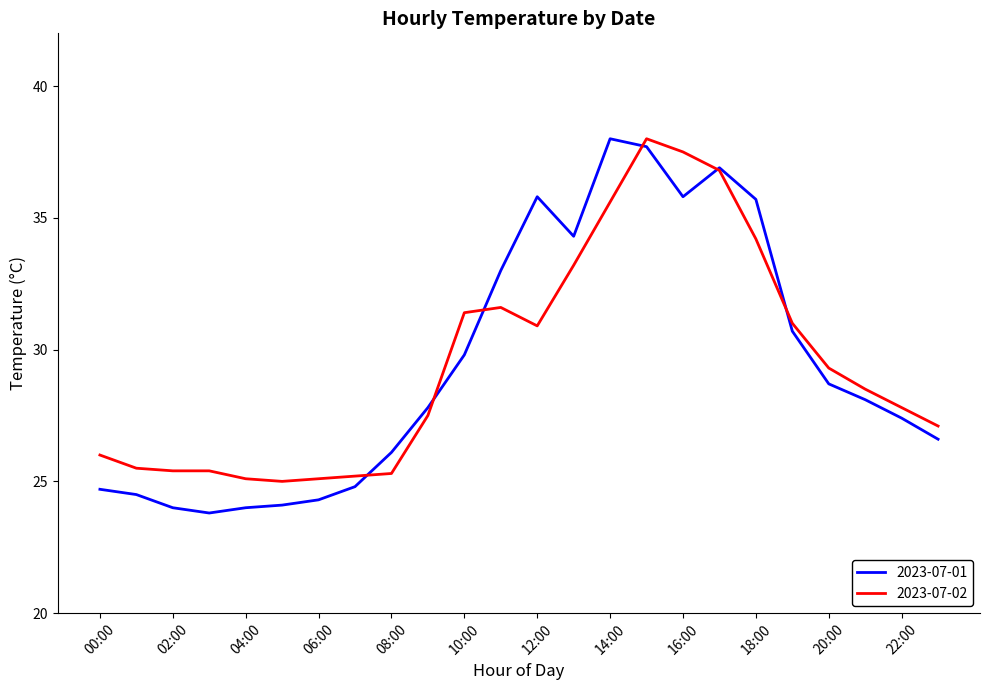

Which series has the widest spread of values?

2023-07-01